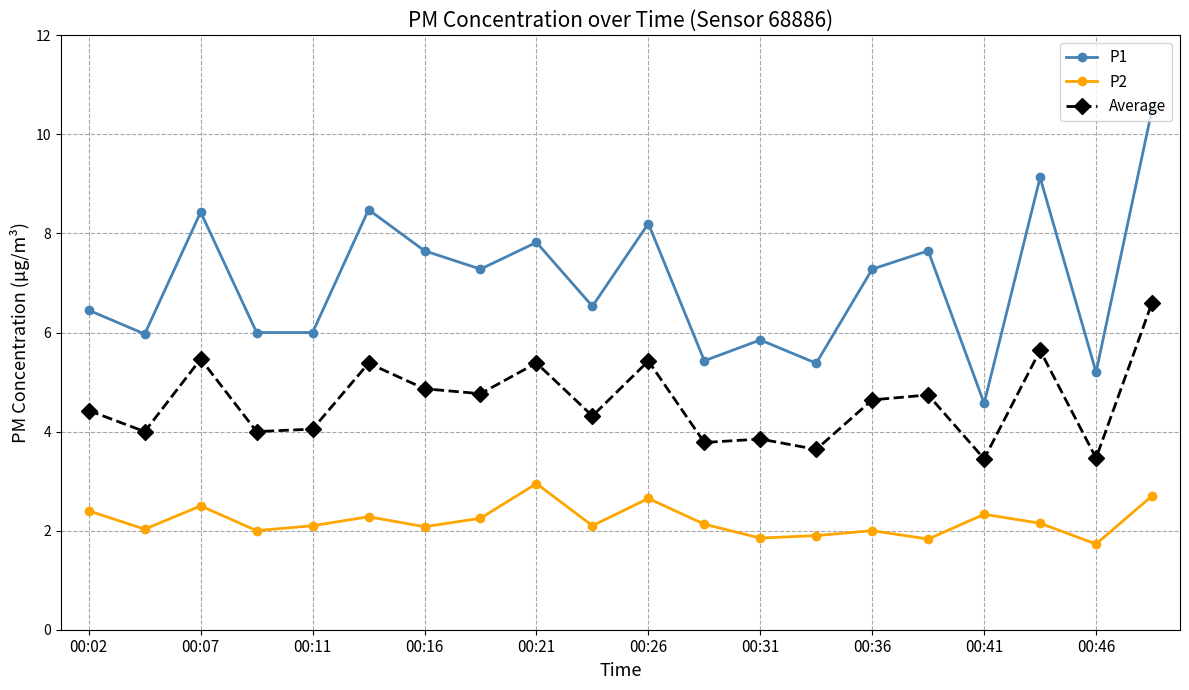

Which series has the largest total across all categories?

P1